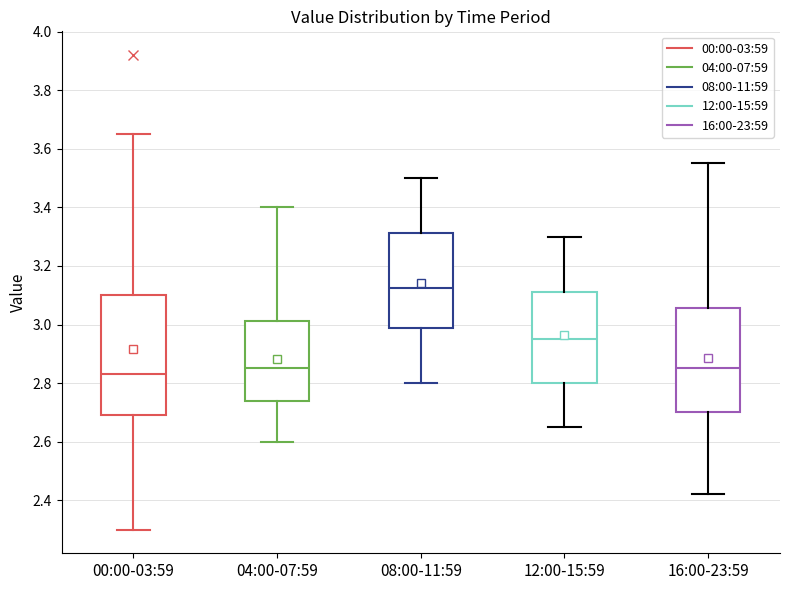

Where does the upper whisker of the box for 16:00-23:59 end on the y-axis? The values are not printed on the chart, so give them approximately, as read against the axis.

3.56